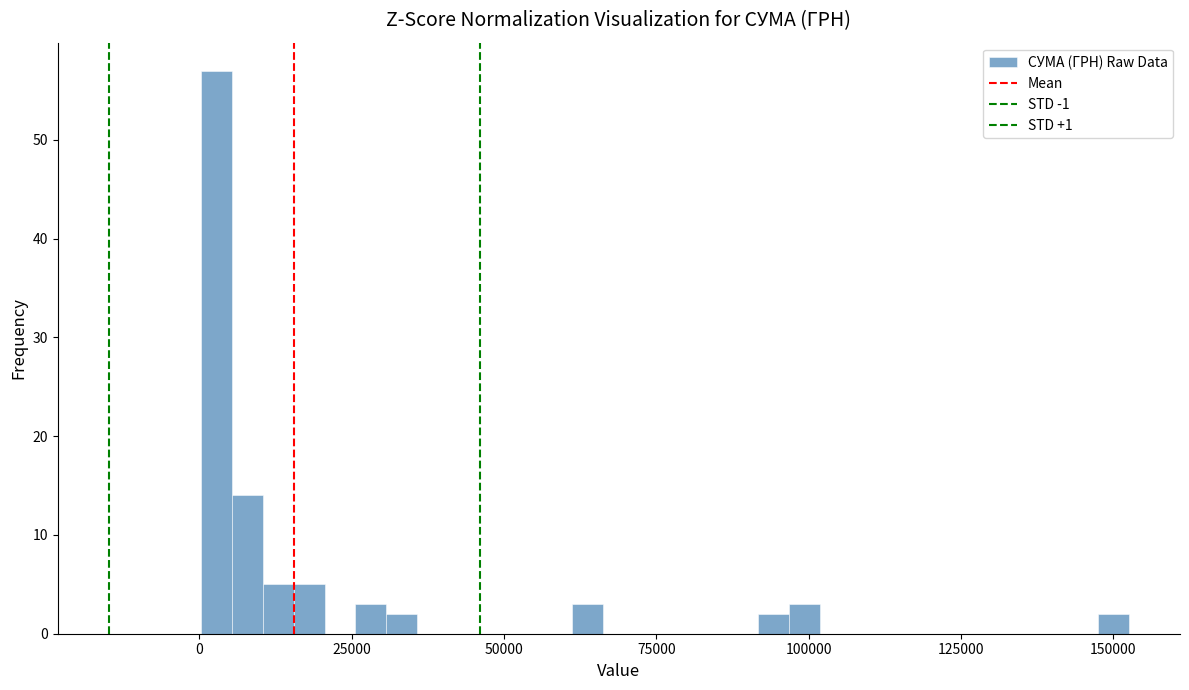

Read against the x-axis, roughly where is the centre of the tallest bar?

5000